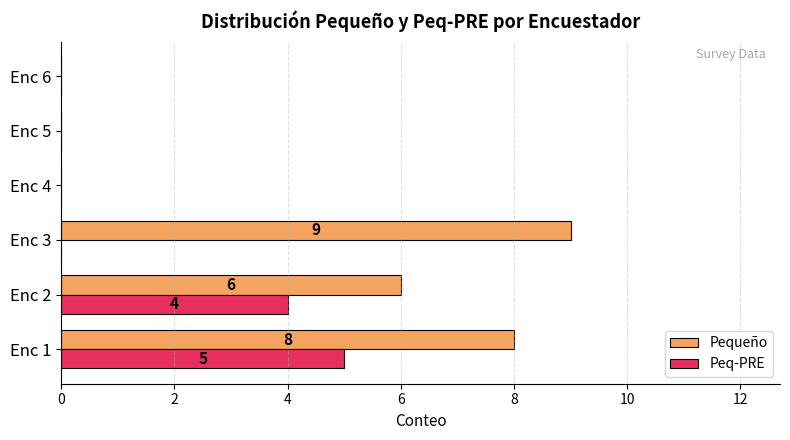

What is the maximum value shown in the chart?

9